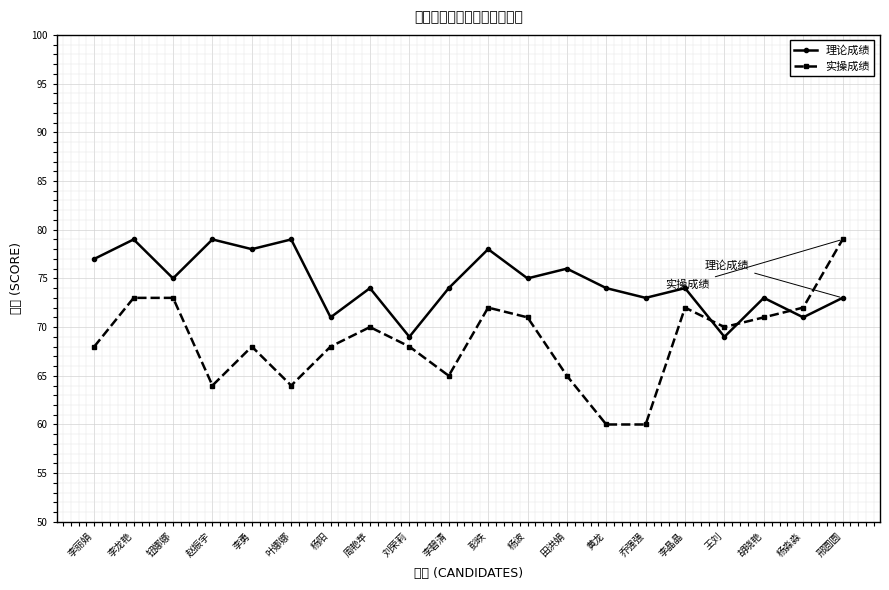

Which series has the largest total across all categories?

理论成绩